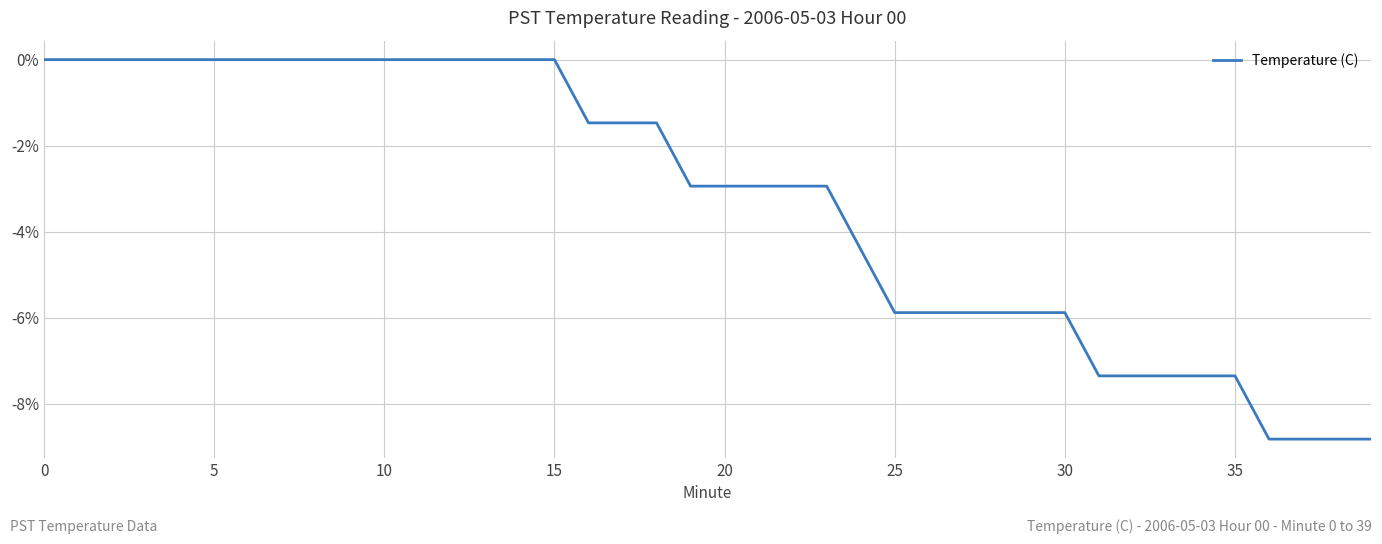

What is the minimum value shown in the chart?

-8.8